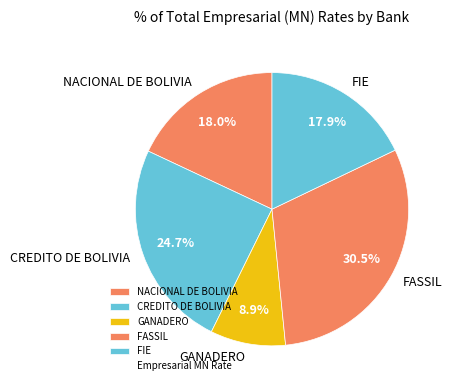

Which category has the biggest portion of the pie?

FASSIL